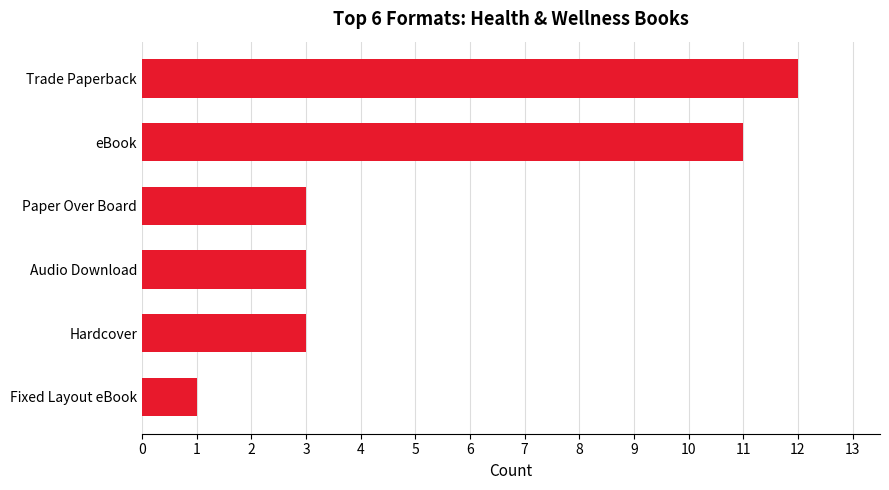

Count the number of categories in the chart.

6